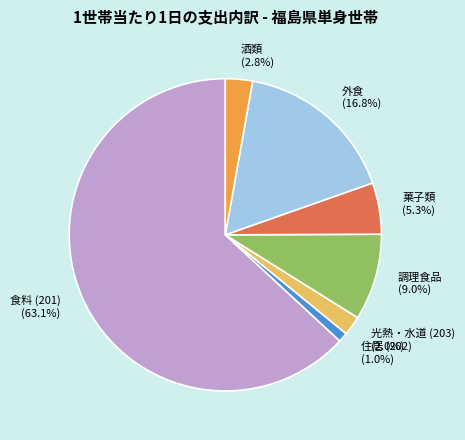

What is the ratio of the value at 外食 to the value at 食料 (201)?

0.3